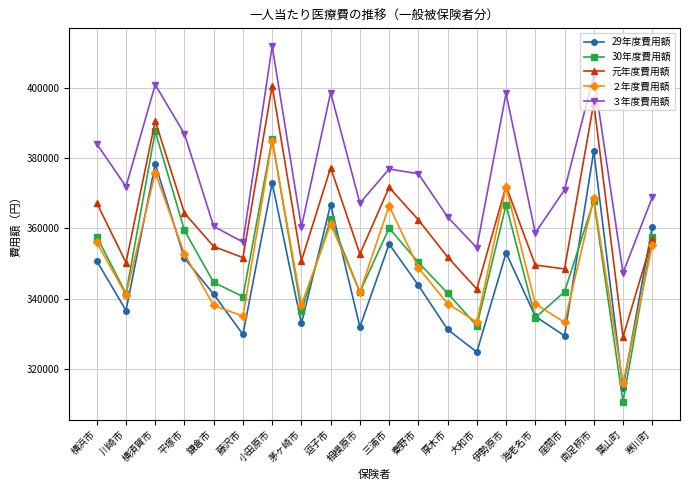

How many data points in 30年度費用額 are less than 350336?

10